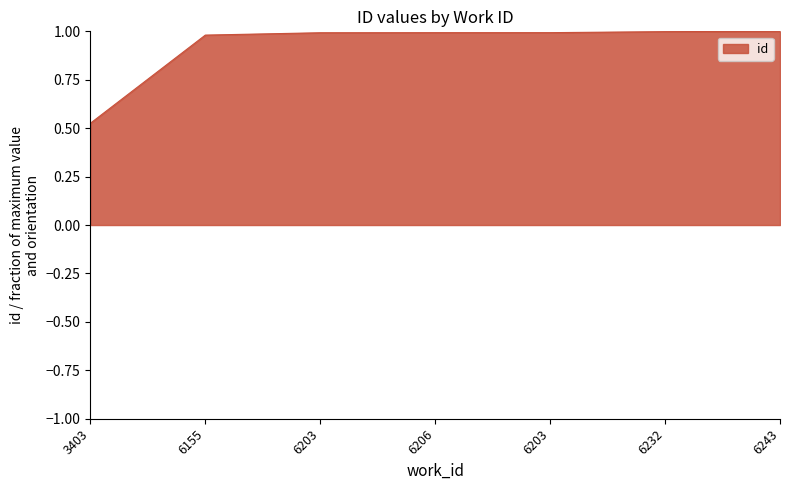

Between 6203 and 6243, which is larger?

6243